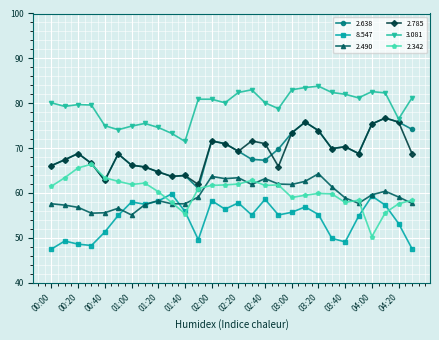

Does the chart display data point markers on the line(s)?

Yes